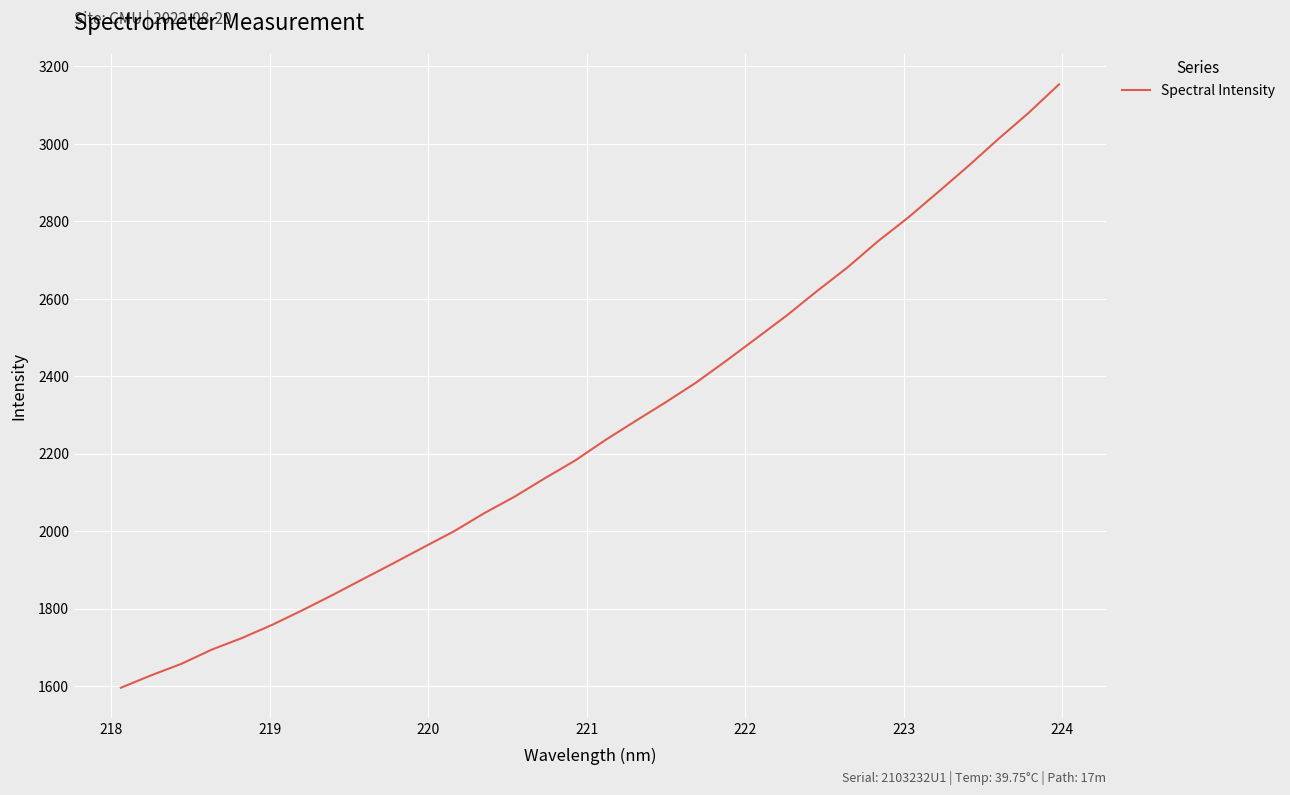

What is the sum of all values?

72546.5